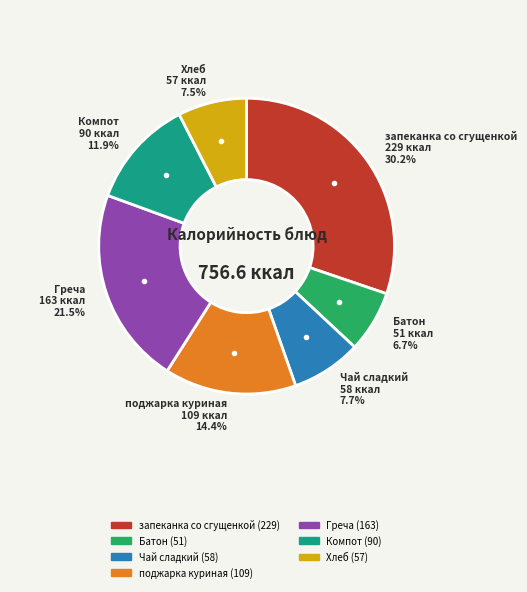

Is the sum of Батон and Хлеб greater than half?

No